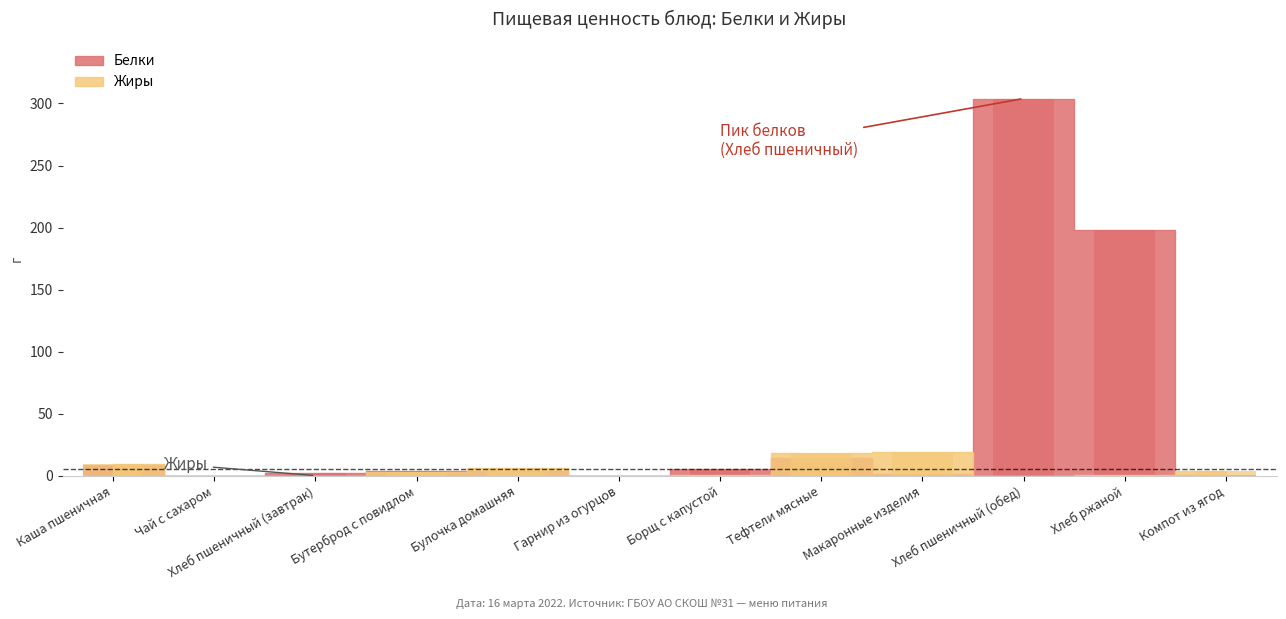

What is the total value across all series at Хлеб пшеничный (обед)?

304.3